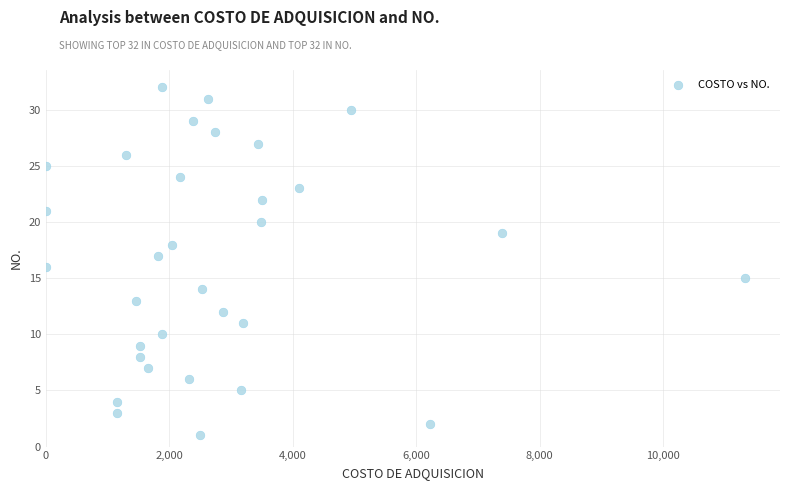

What is the range of Y values (max minus min)?

31